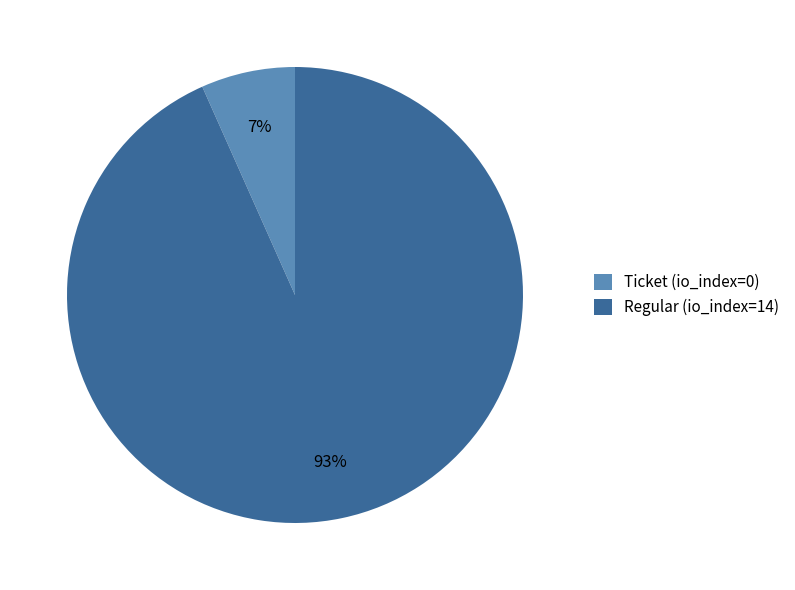

Is Ticket (io_index=0) the majority of the pie?

No